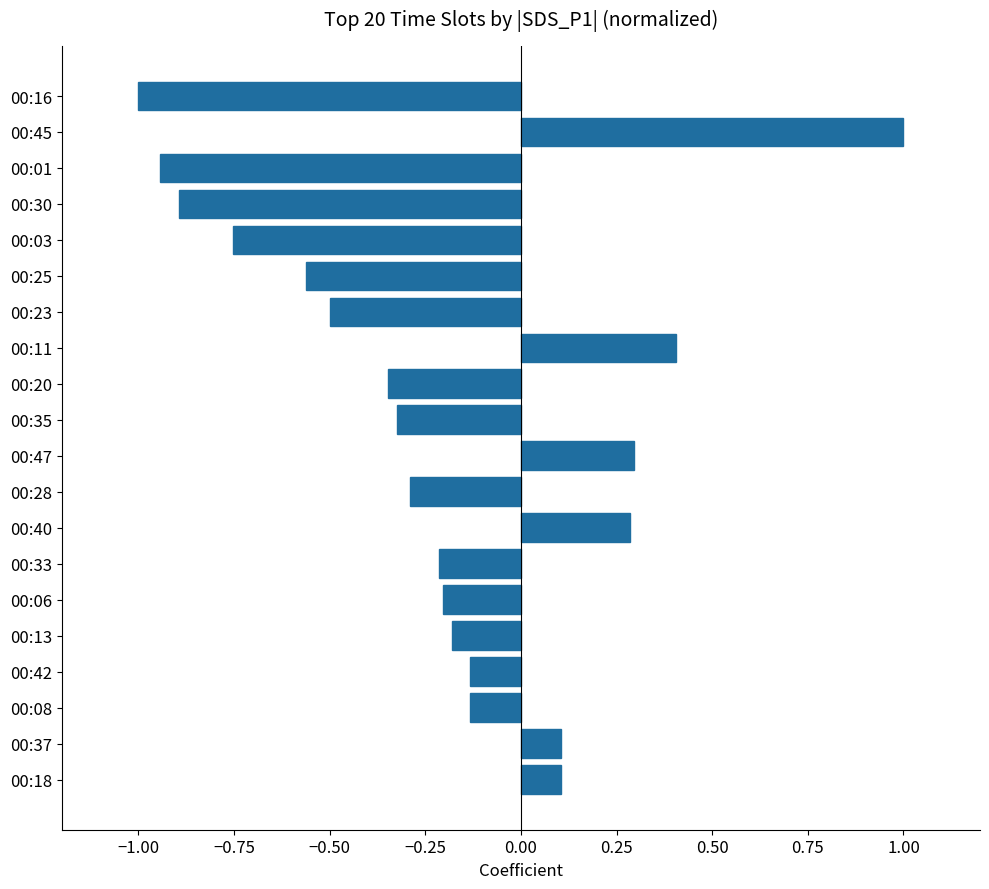

The value at 00:23 is -0.7. True or false?

False